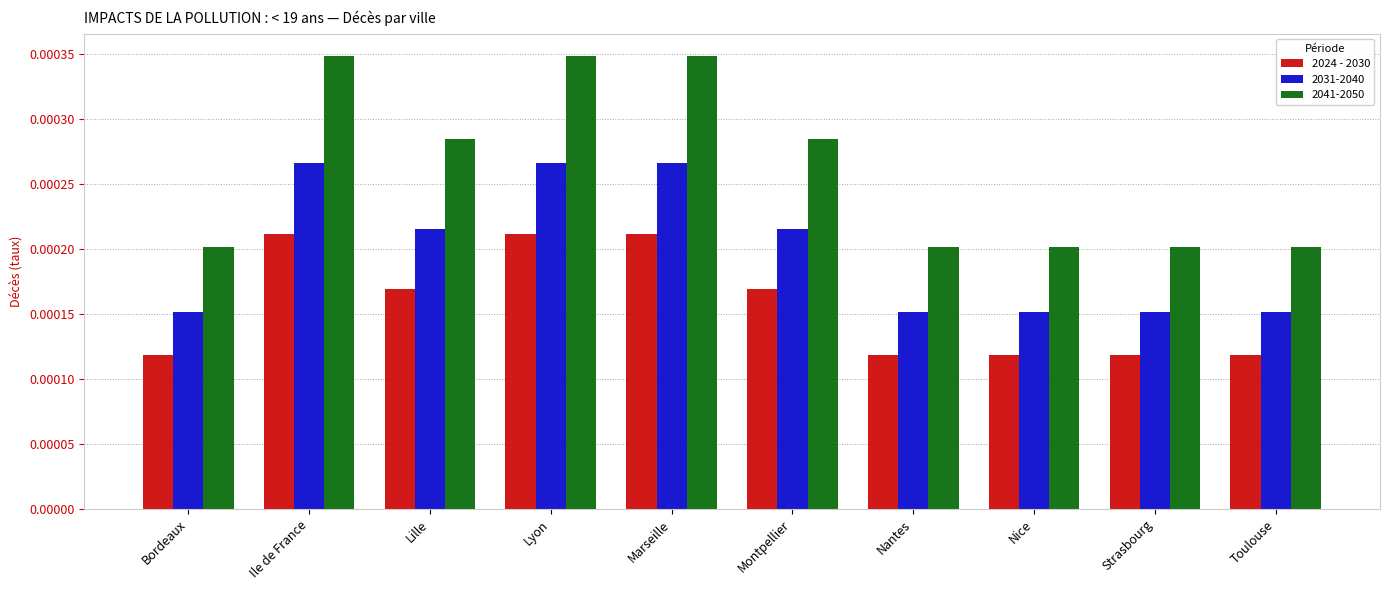

How many 2041-2050 values are between 0 and 1?

10